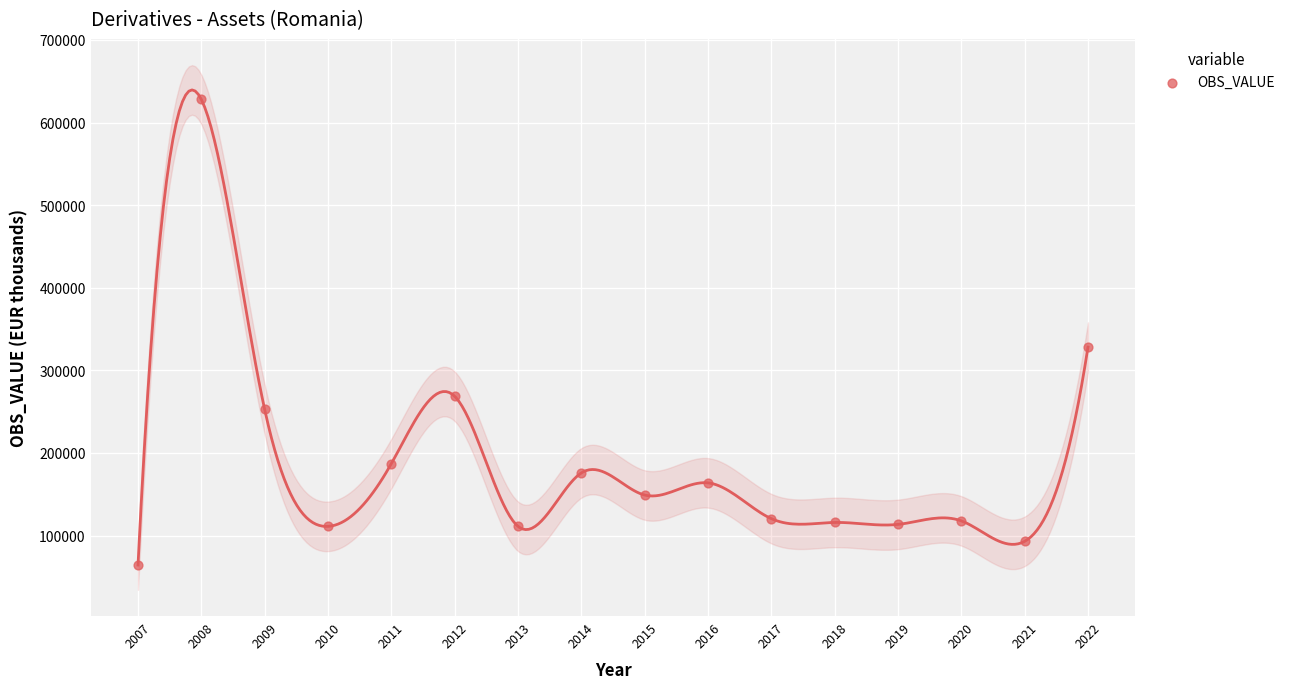

What Y value in the scatter plot is closest to 346132?

328097